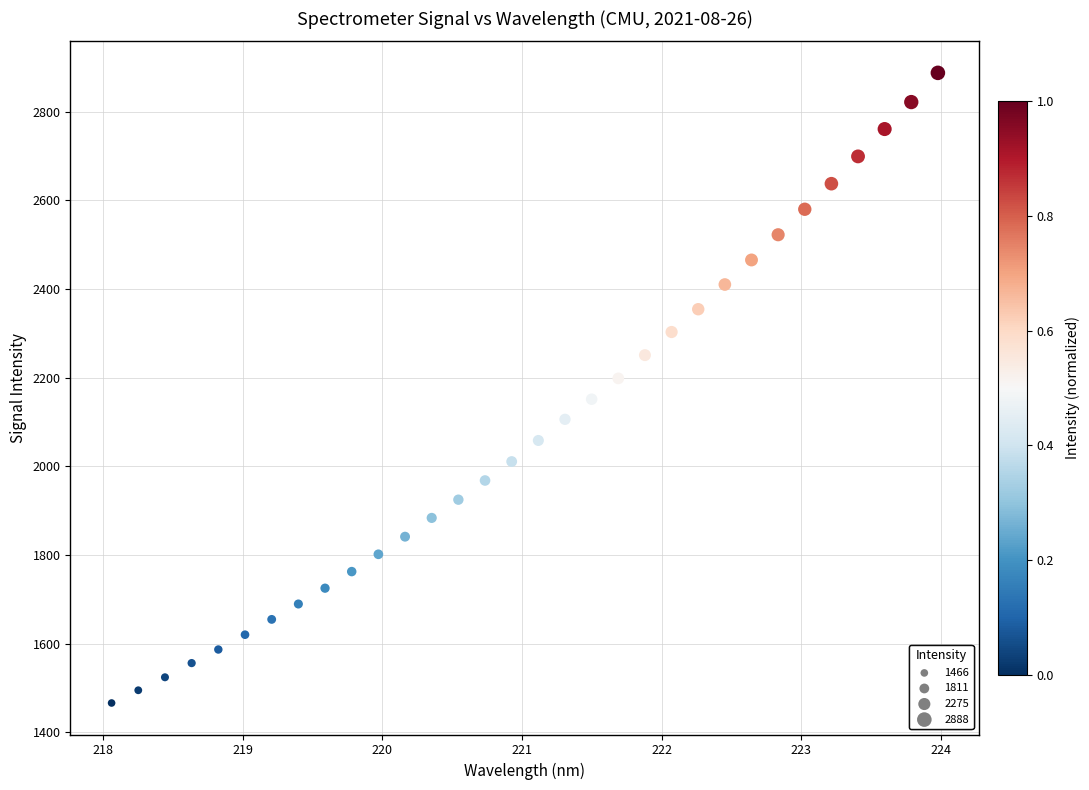

What is the range of X values (max minus min)?

5.9